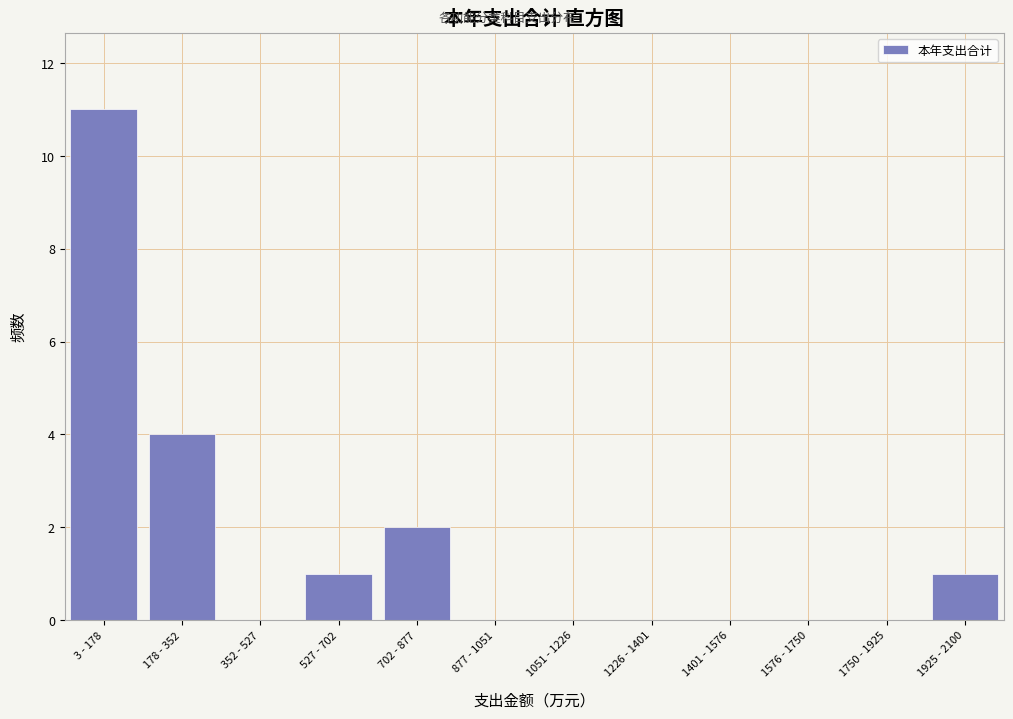

Reading left to right, list all the values displayed in this chart.

3 - 178=11	178 - 352=4	352 - 527=0	527 - 702=1	702 - 877=2	877 - 1051=0	1051 - 1226=0	1226 - 1401=0	1401 - 1576=0	1576 - 1750=0	1750 - 1925=0	1925 - 2100=1